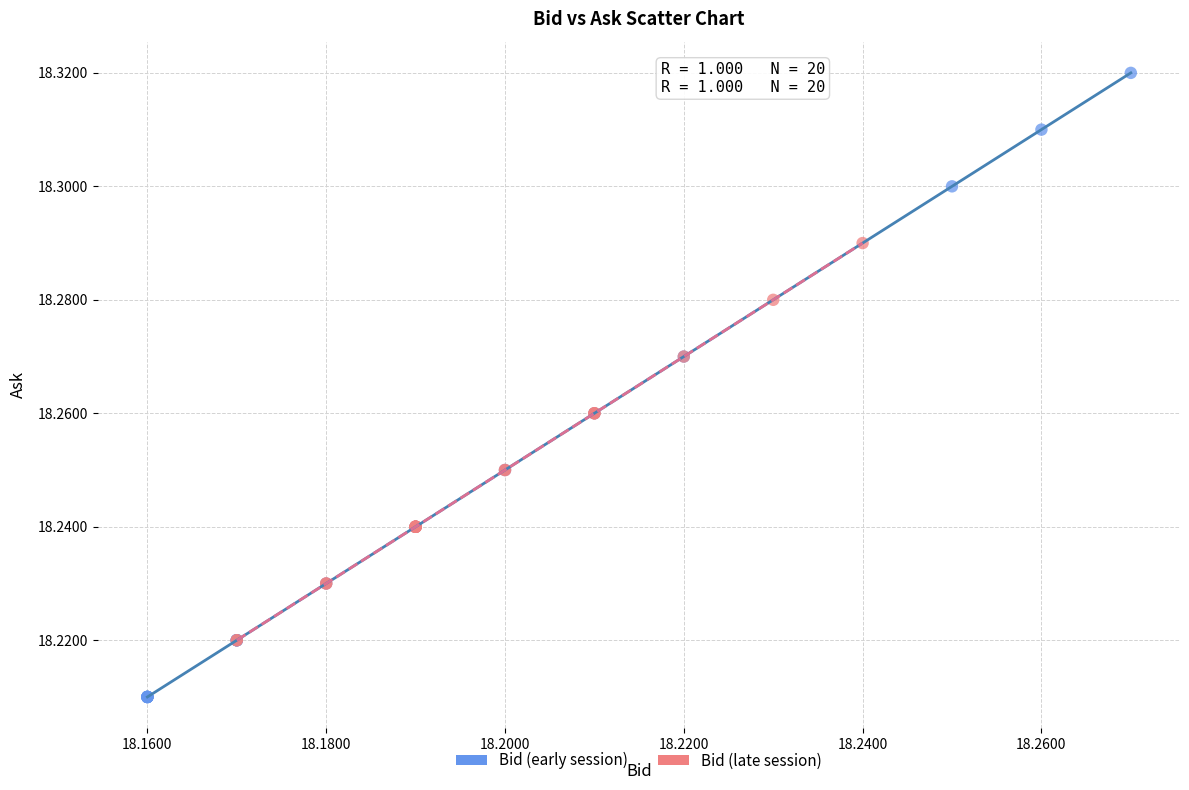

Which series has the largest Y range (max minus min)?

Bid (early session)